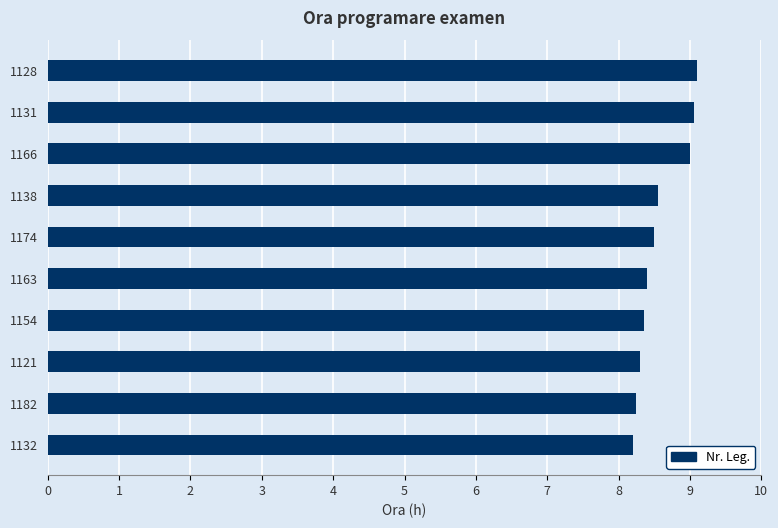

The value at 1138 is 13.4. True or false?

False